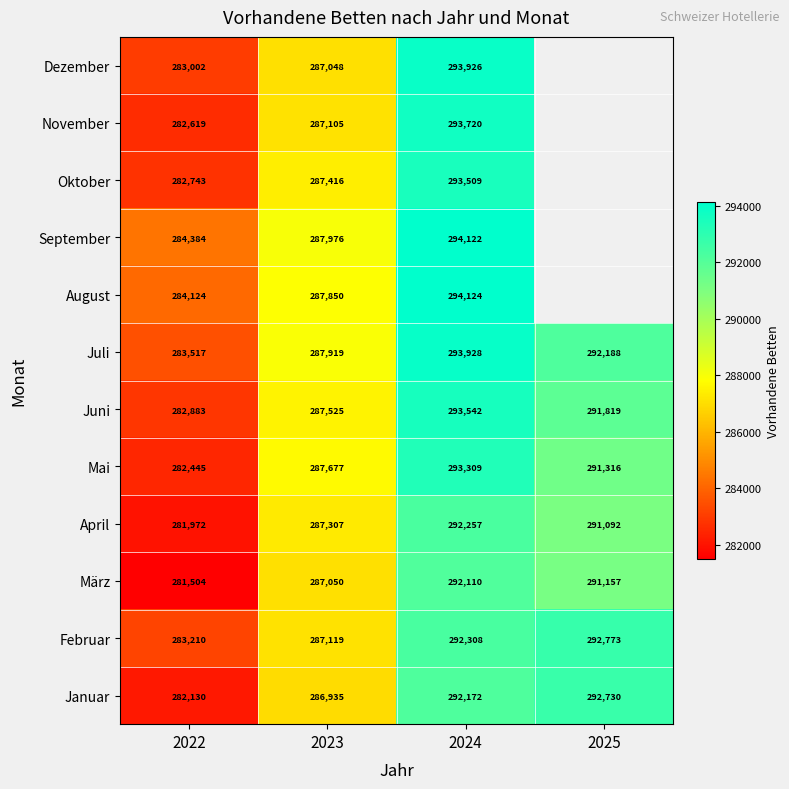

What is the sum of all März values?

1151821